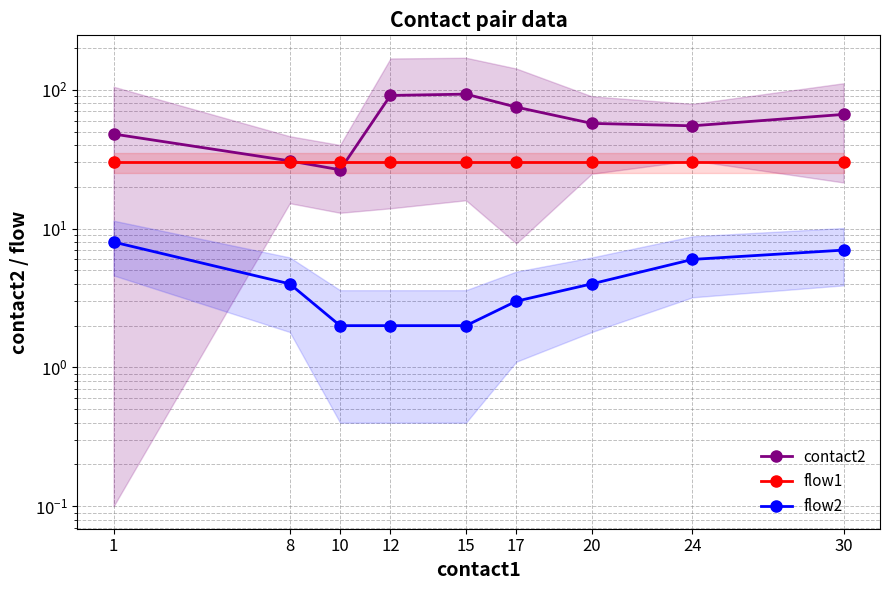

Count the number of data series in this chart.

3